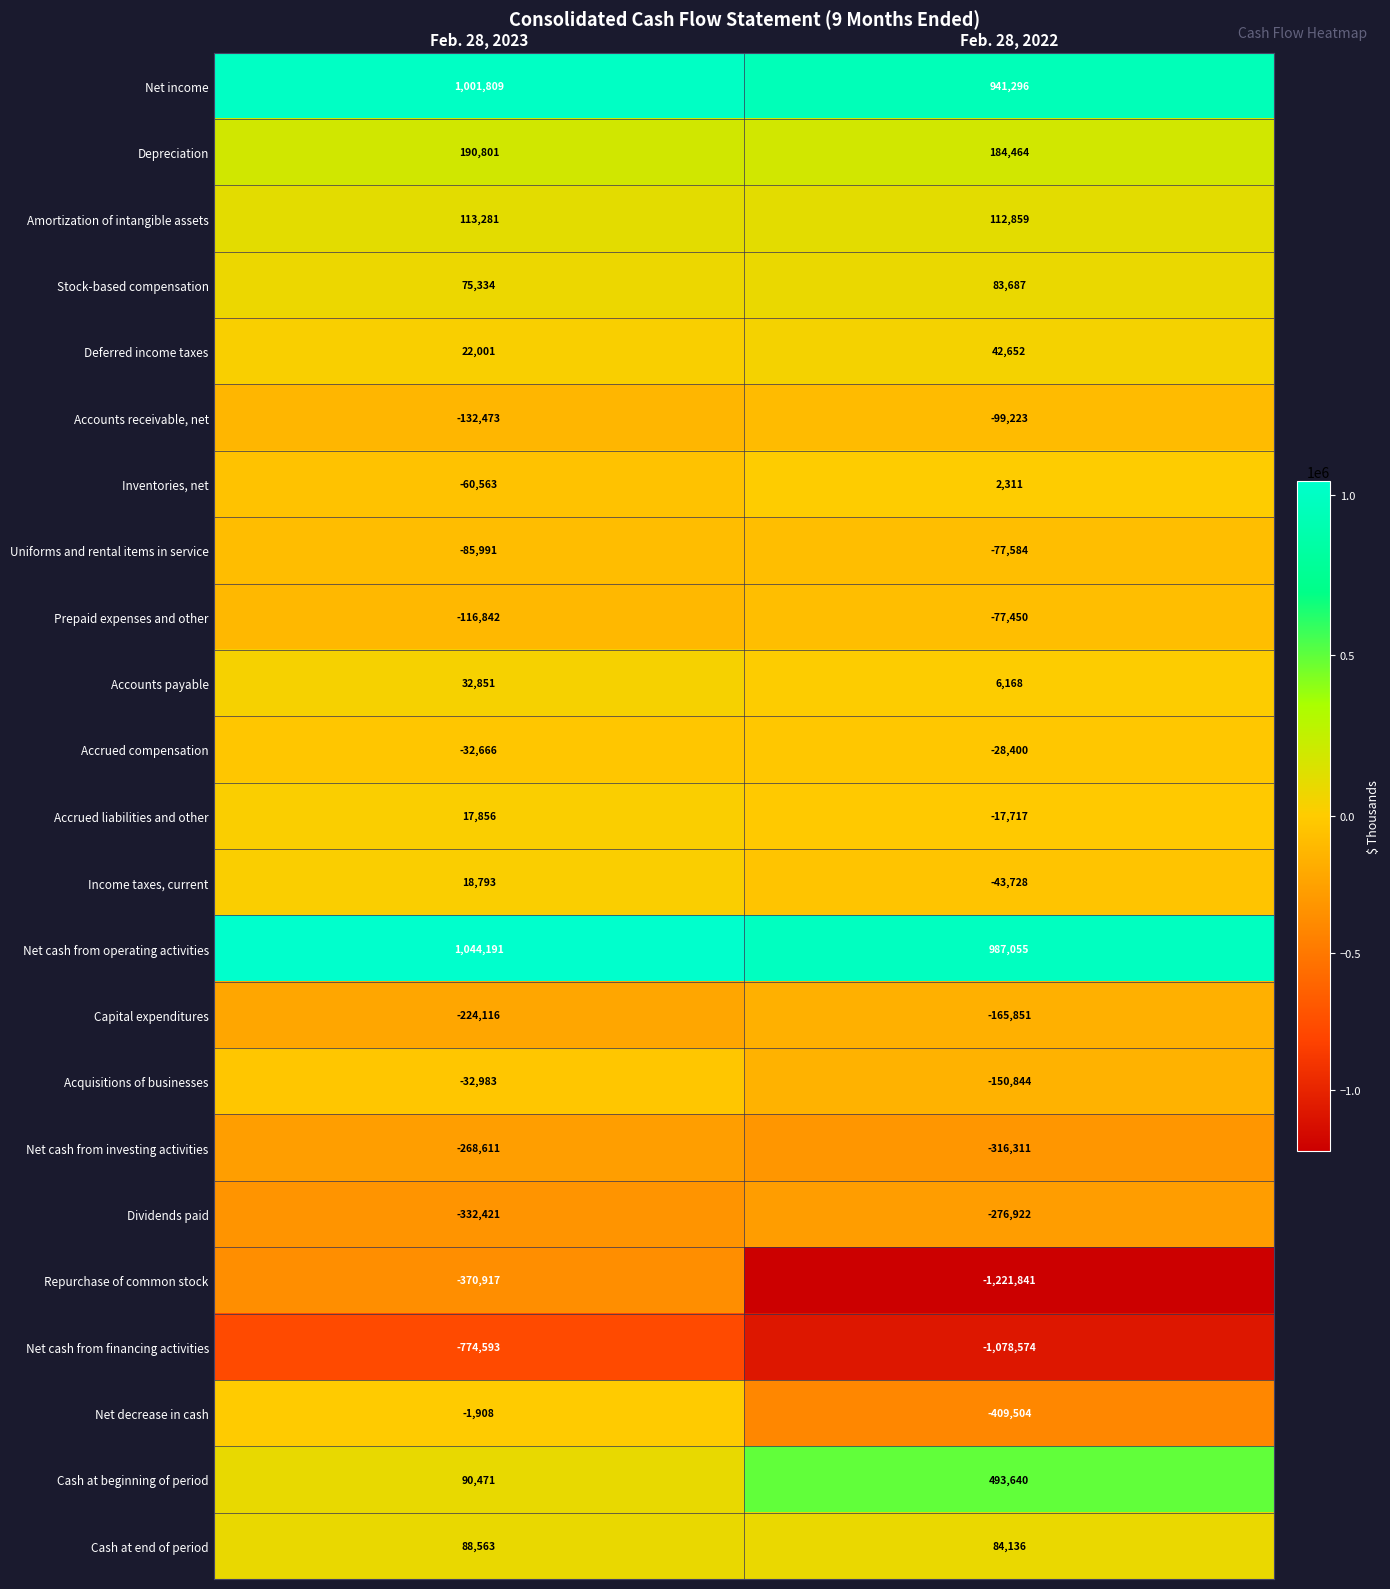

What is the minimum value shown in the chart?

-1221841